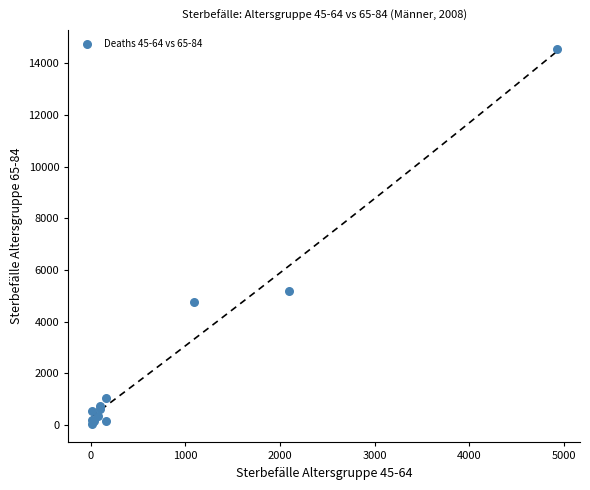

What Y value in the scatter plot is closest to 7308?

5176